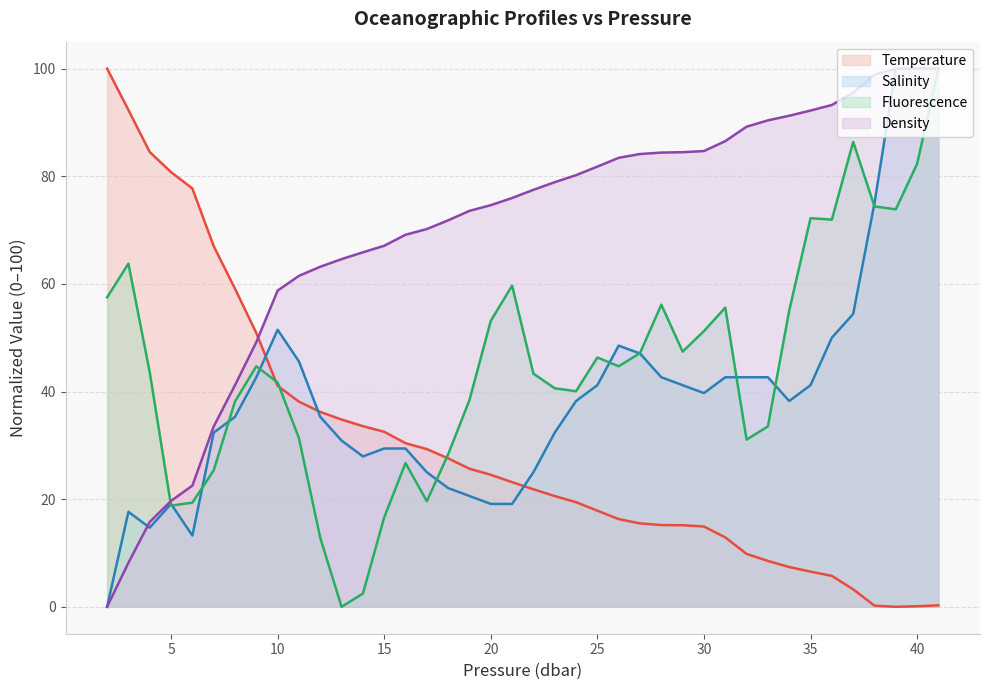

What are all the series names shown in the legend?

Temperature, Salinity, Fluorescence, Density